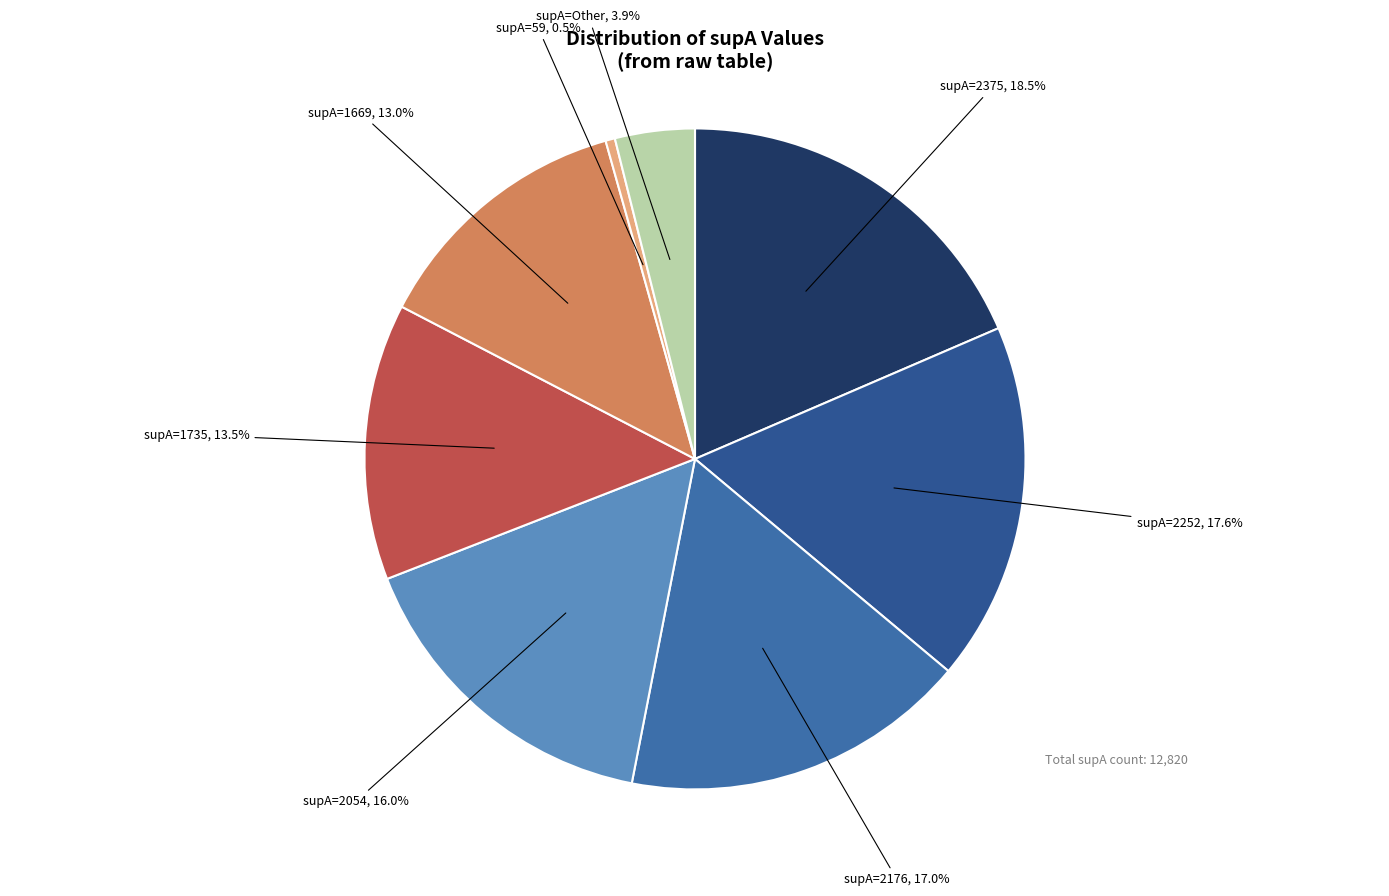

Does supA=1669 represent more than half of the total?

No